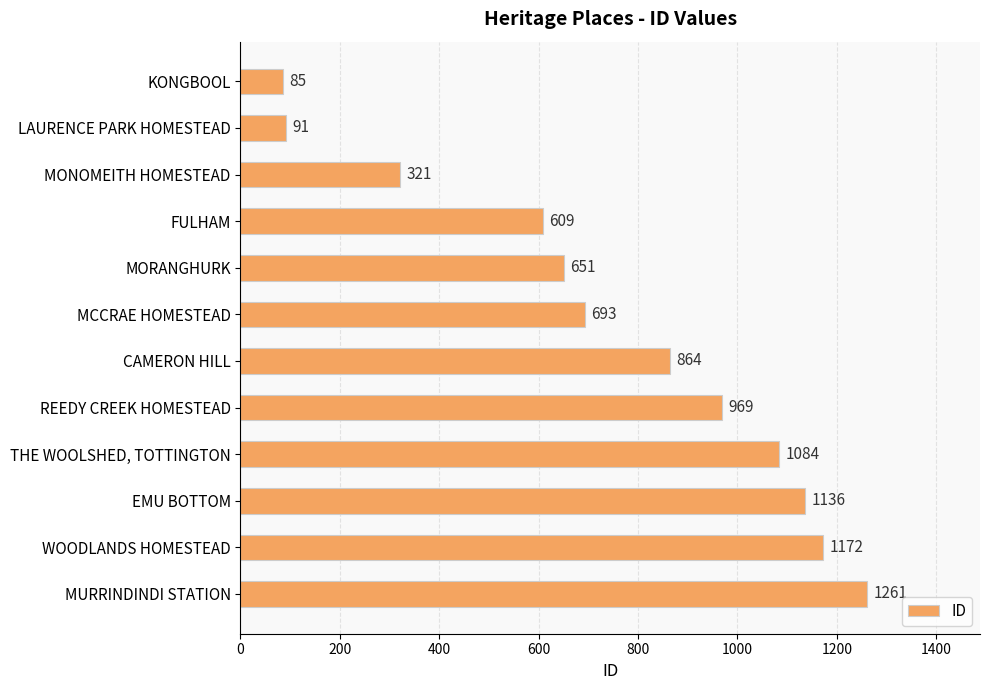

The value at THE WOOLSHED, TOTTINGTON is 1084. True or false?

True